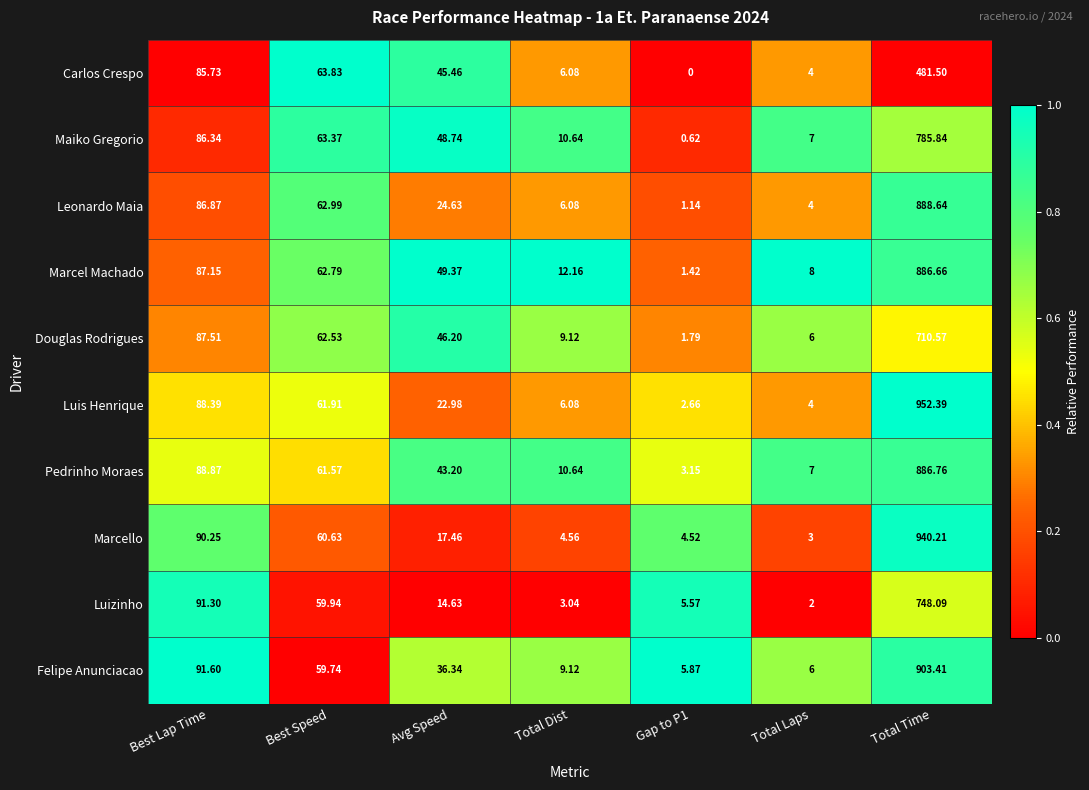

What is the total value across all series at Total Laps?

51.0